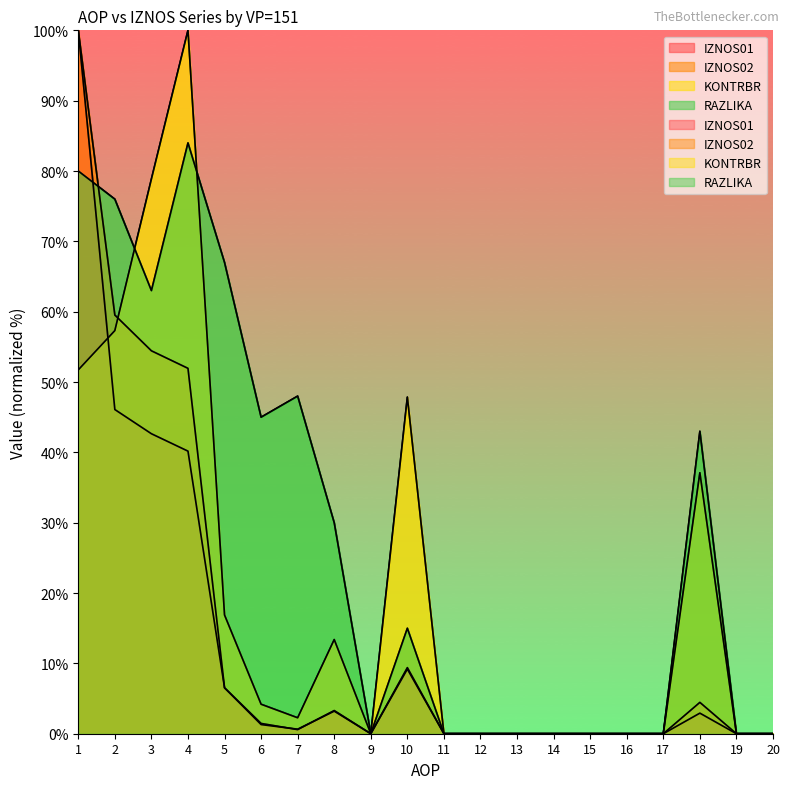

What is the difference between the second highest and second lowest values in the RAZLIKA series?

80.0